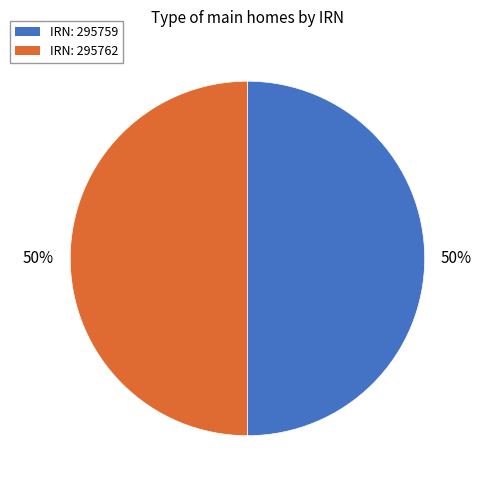

To the nearest percent, what is the average slice percentage?

50%